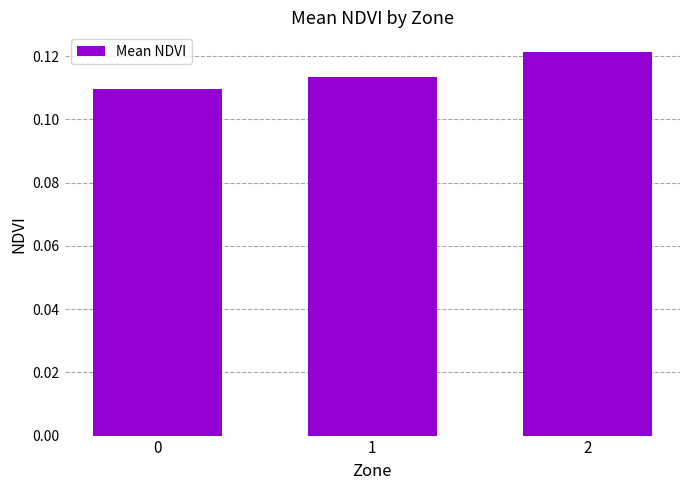

How many distinct data groups are displayed?

1